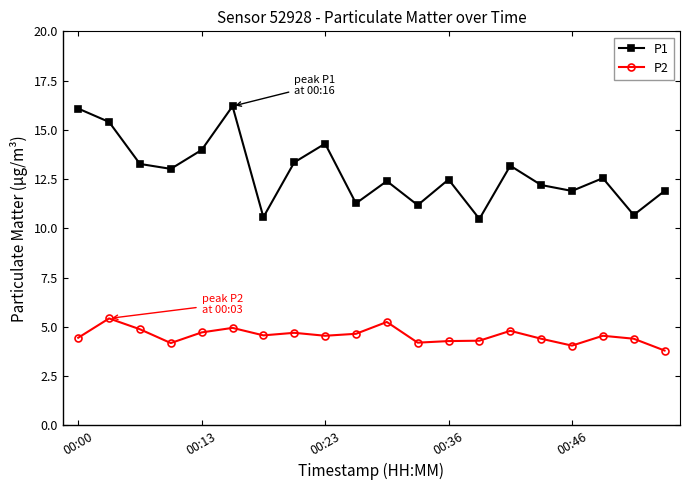

In P1, how many points are lower than both neighbors (excluding endpoints)?

7